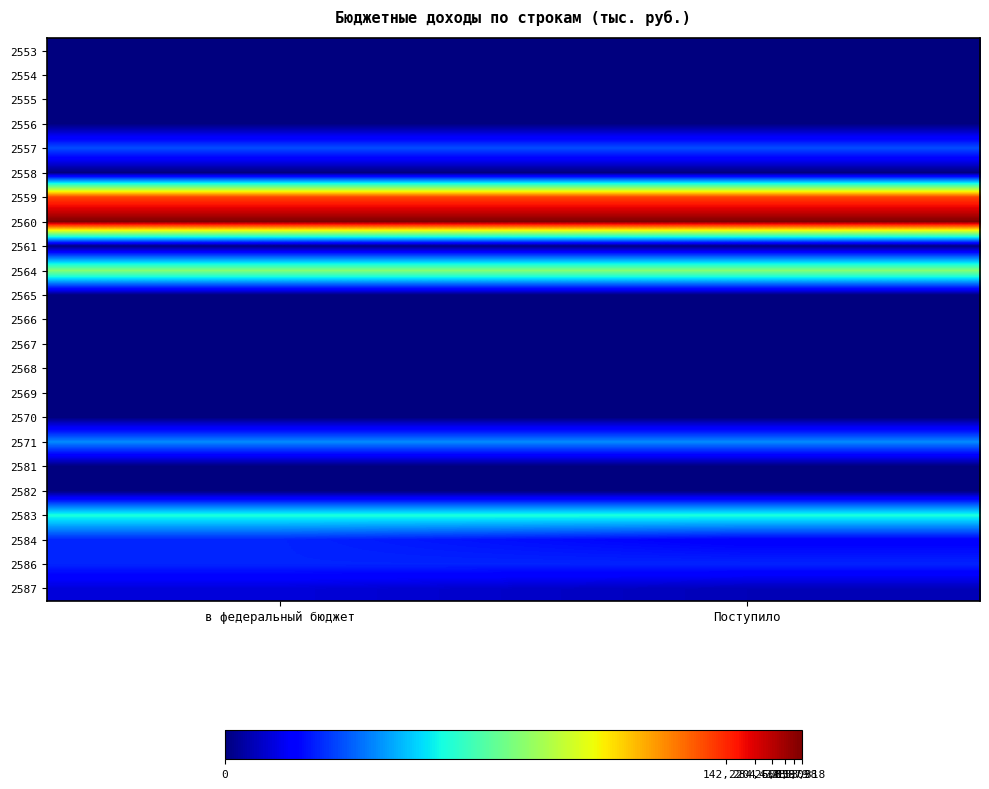

At which category is the sum across all series the highest?

в федеральный бюджет